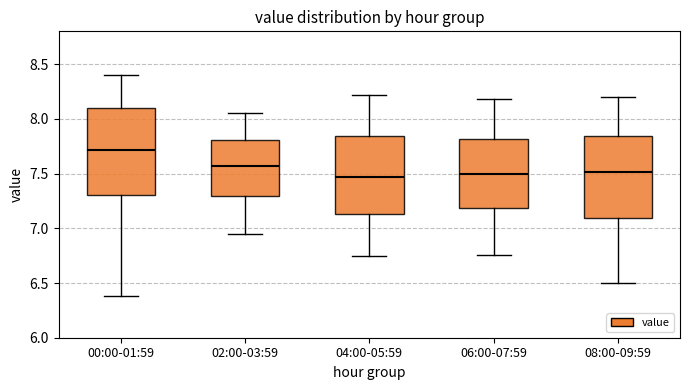

Reading left to right, transcribe this box plot: for each box, give where its median line is, the range the box spans, and where its two whiskers end, as read against the y-axis. The values are not printed on the chart, so give them approximately, as read against the axis.

00:00-01:59: median 7.70, box 7.30 to 8.10, whiskers 6.40 to 8.40
02:00-03:59: median 7.55, box 7.30 to 7.80, whiskers 6.95 to 8.05
04:00-05:59: median 7.45, box 7.15 to 7.85, whiskers 6.75 to 8.20
06:00-07:59: median 7.50, box 7.20 to 7.80, whiskers 6.75 to 8.20
08:00-09:59: median 7.50, box 7.10 to 7.85, whiskers 6.50 to 8.20